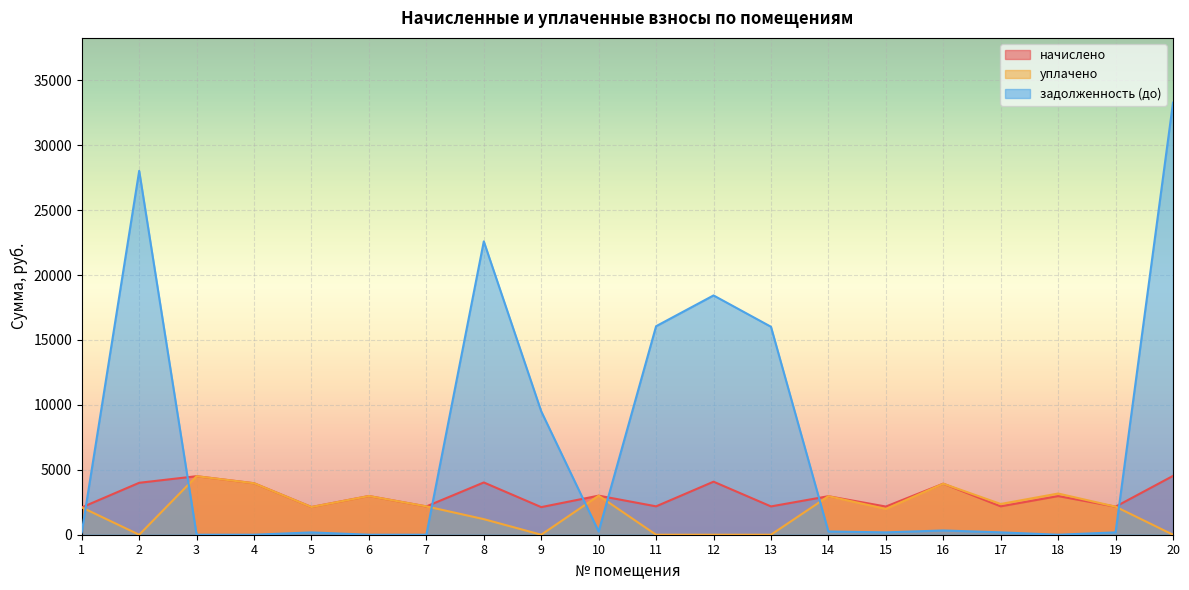

Which series has the largest total across all categories?

задолженность (до)